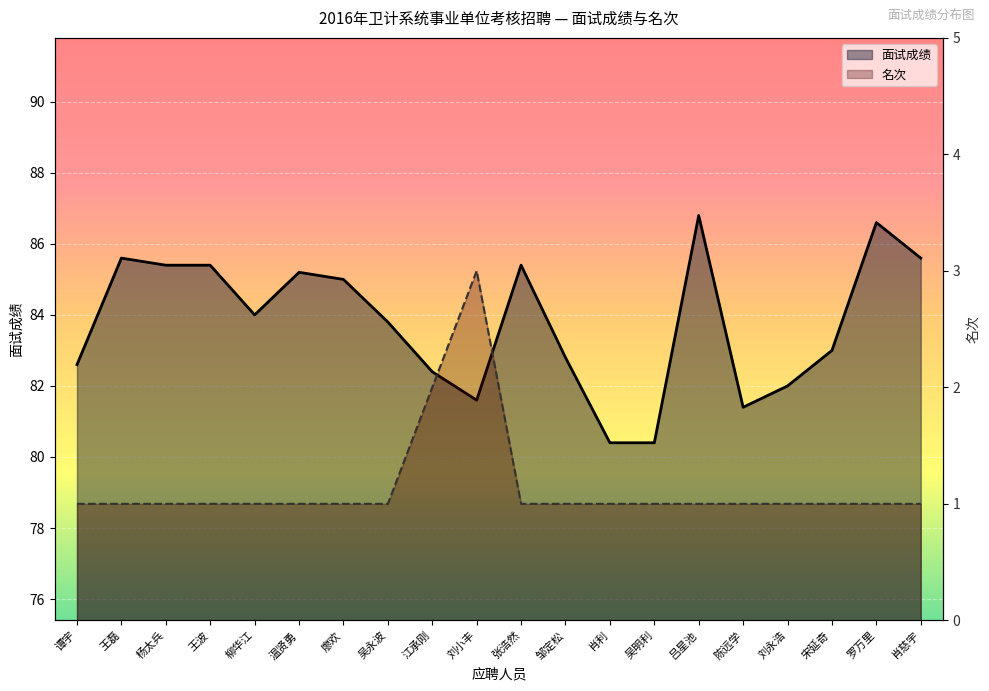

At which category does 面试成绩 reach its first local valley?

柳华江